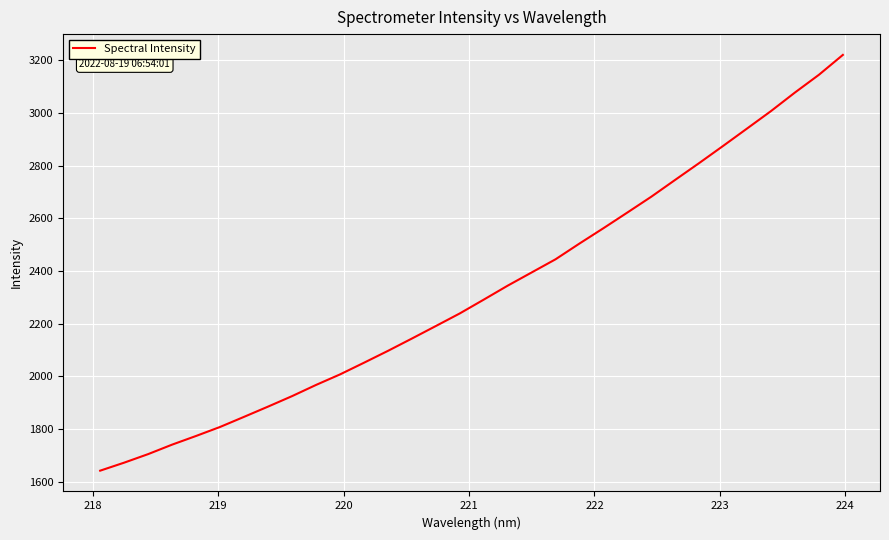

What is the greatest value displayed?

3221.2